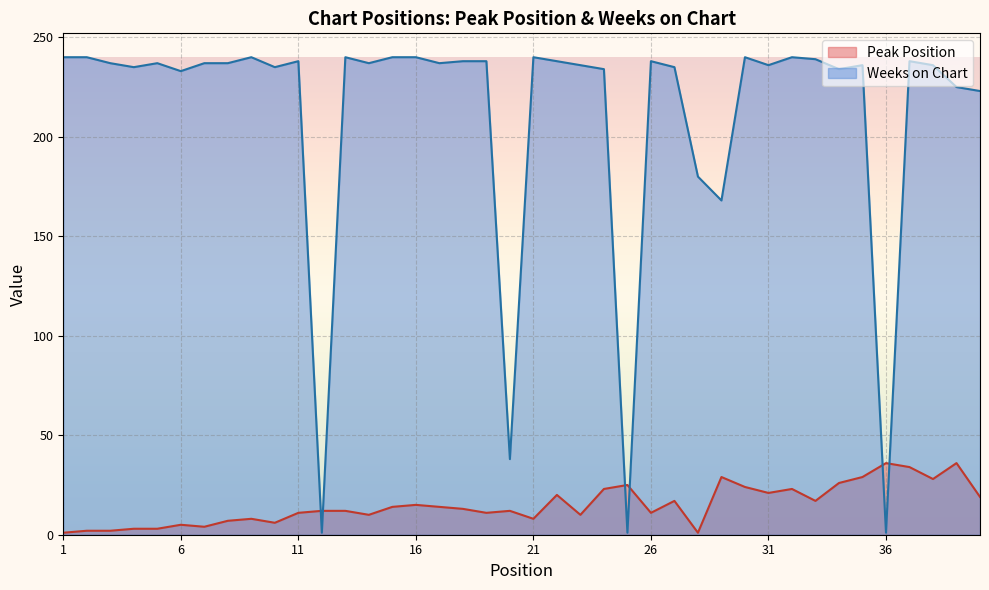

What are all the series names shown in the legend?

Peak Position, Weeks on Chart